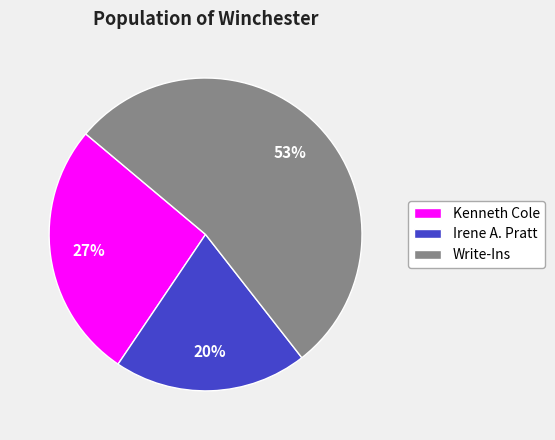

Which category accounts for the majority?

Write-Ins